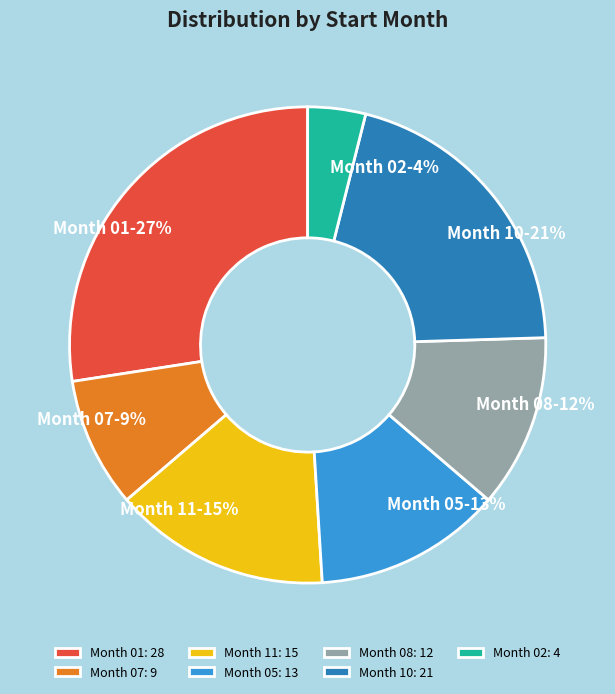

What percentage is the Month 08 slice, to the nearest percent?

12%